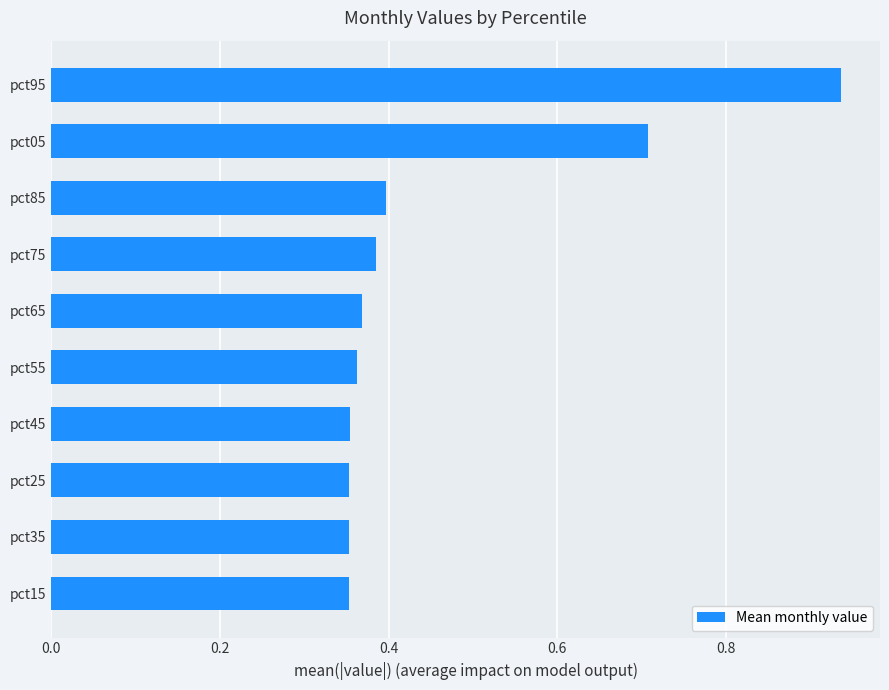

What is the average value?

0.5